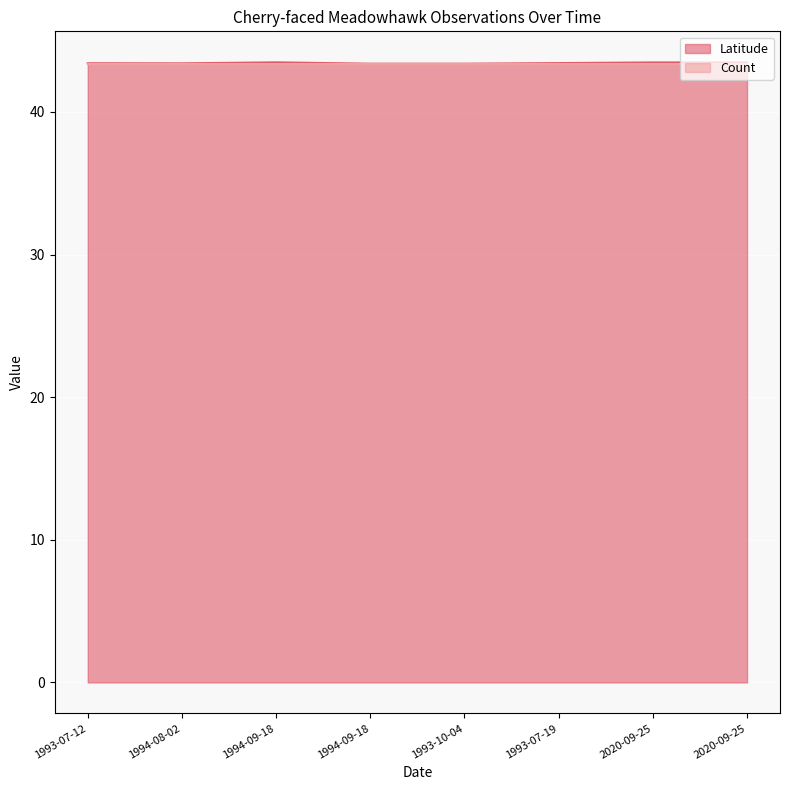

How many lines are shown in the chart?

1